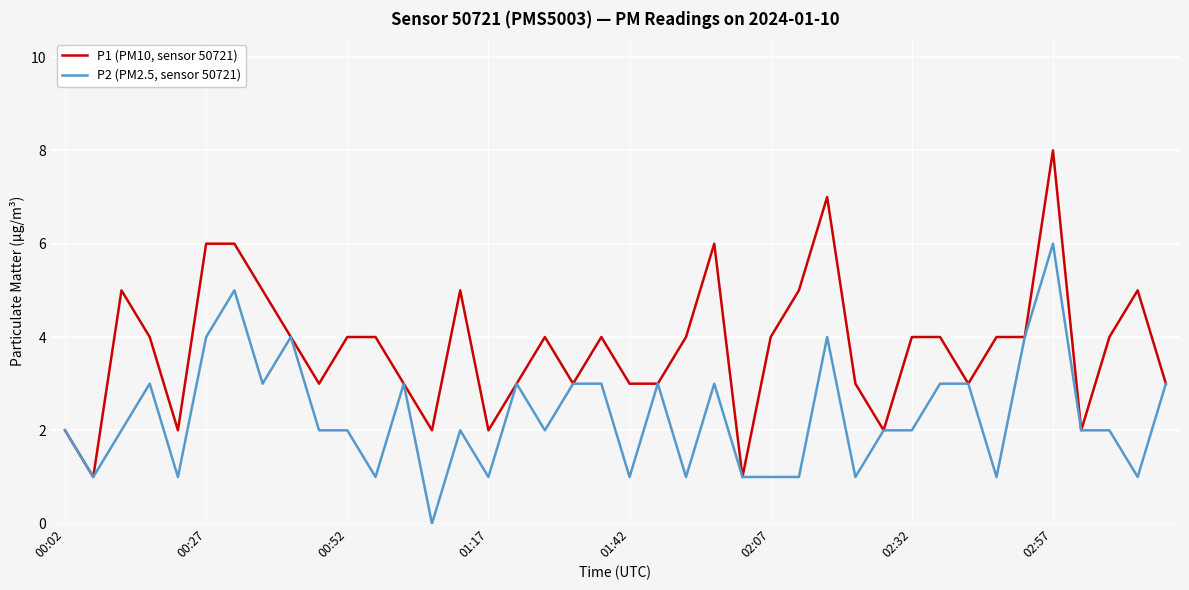

Which series has the largest range (max minus min)?

P1 (PM10, sensor 50721)